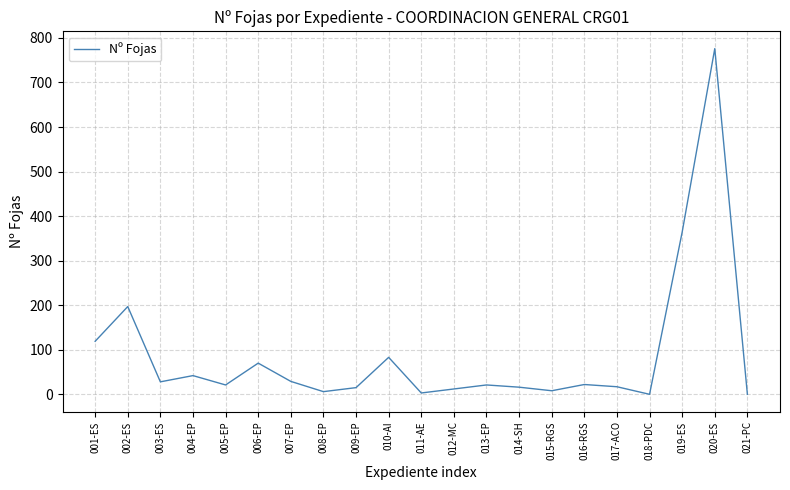

At which category does the chart reach its peak across all series?

020-ES